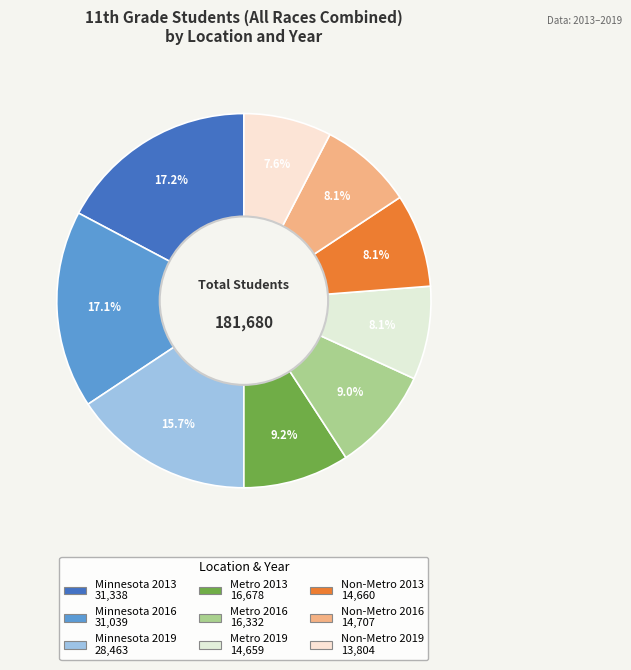

How many segments does this pie chart have?

9